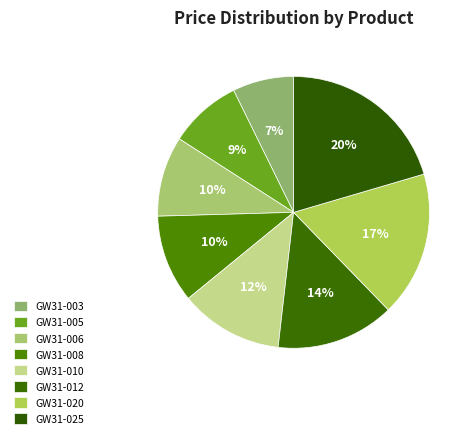

Rank the categories by value from highest to lowest.

GW31-025, GW31-020, GW31-012, GW31-010, GW31-008, GW31-006, GW31-005, GW31-003